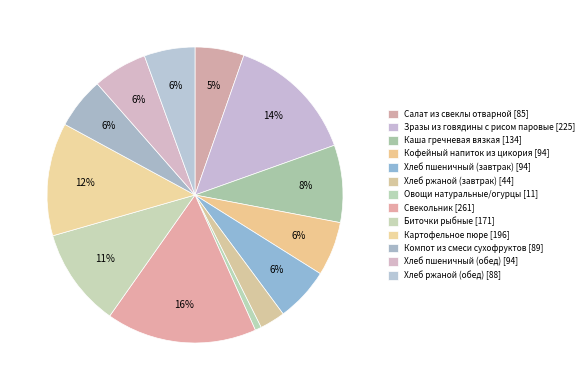

Is it true that Зразы из говядины с рисом паровые is 7% of the pie?

False